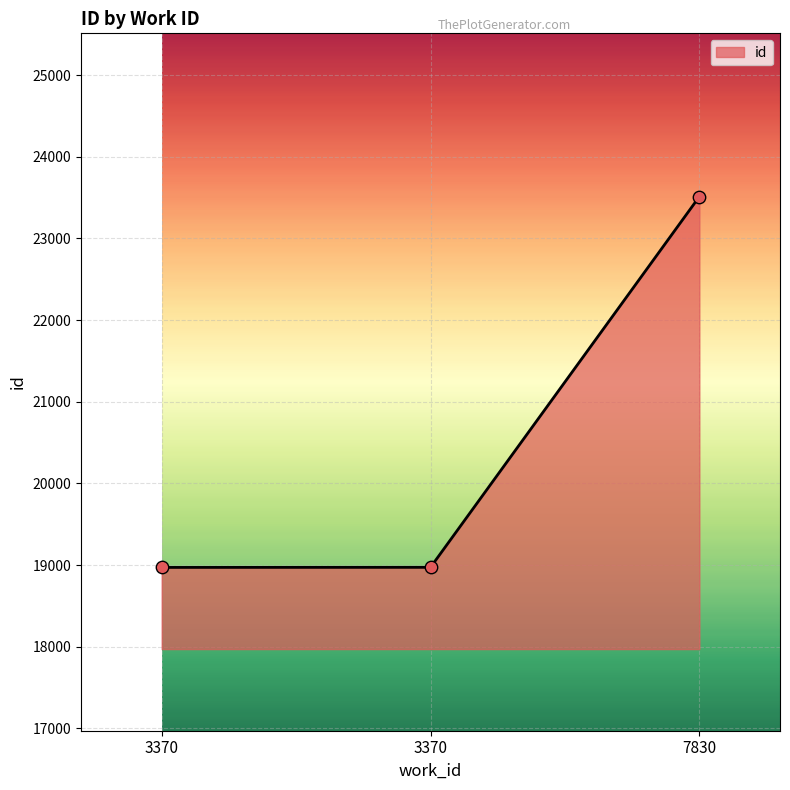

How many lines are shown in the chart?

1